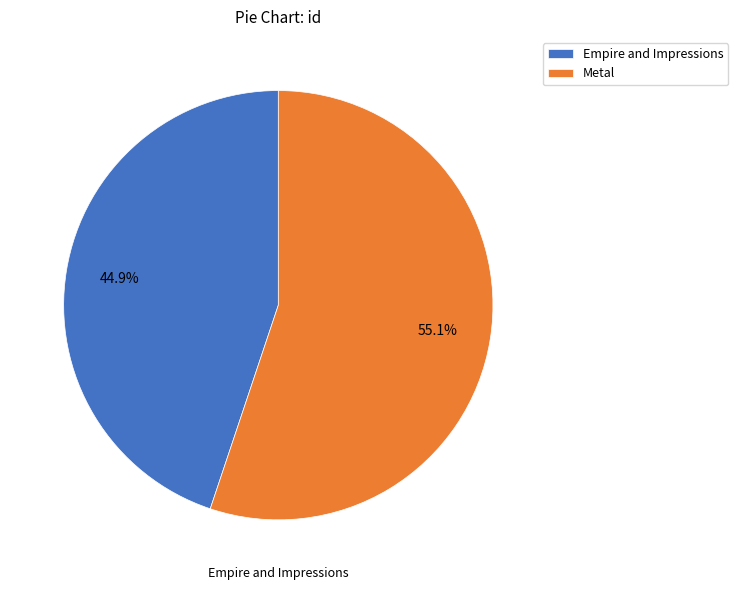

The Metal slice represents 63% of the pie. True or false?

False